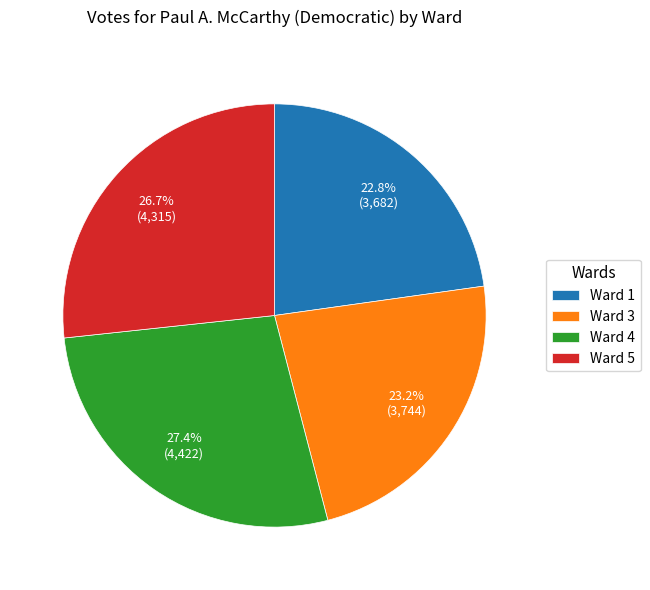

To the nearest percent, what is the average slice percentage?

25%